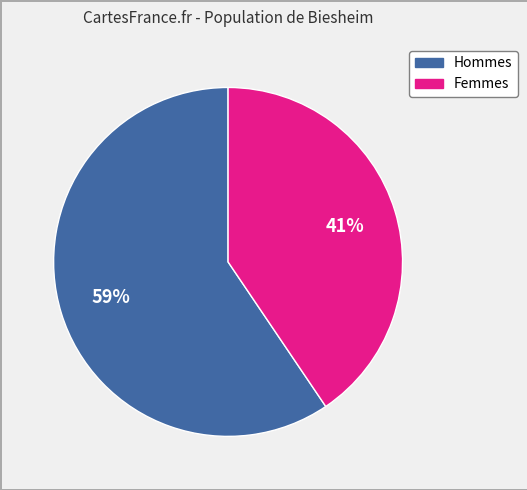

Does any single category account for the majority?

Yes